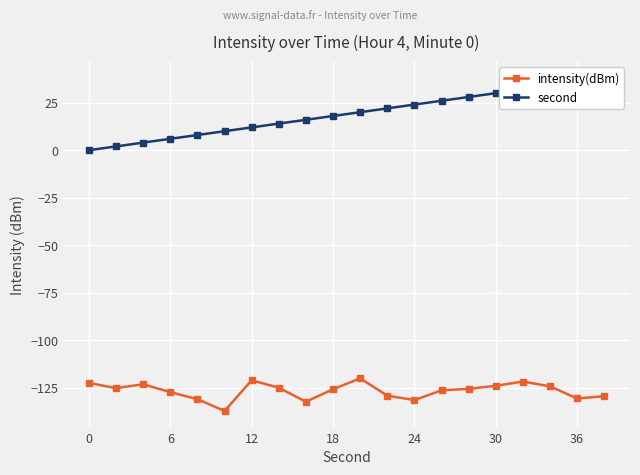

True or false: intensity(dBm) has more than 1 points higher than both neighbors.

True